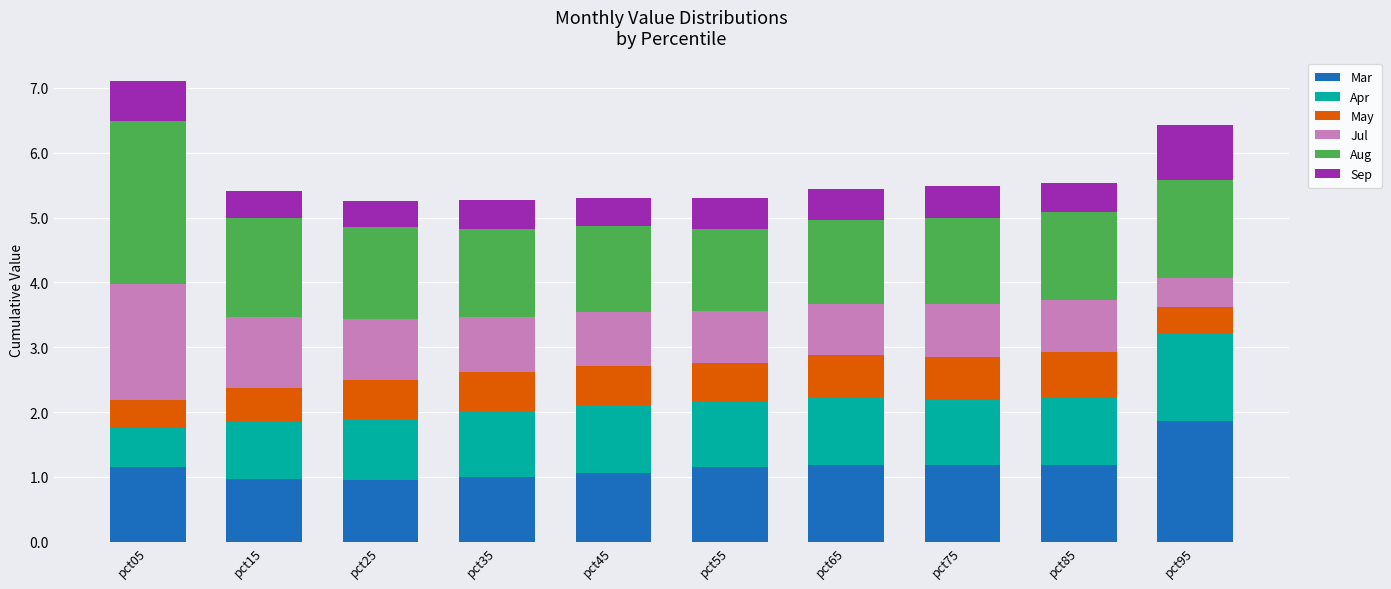

What is the maximum value for Mar?

1.9